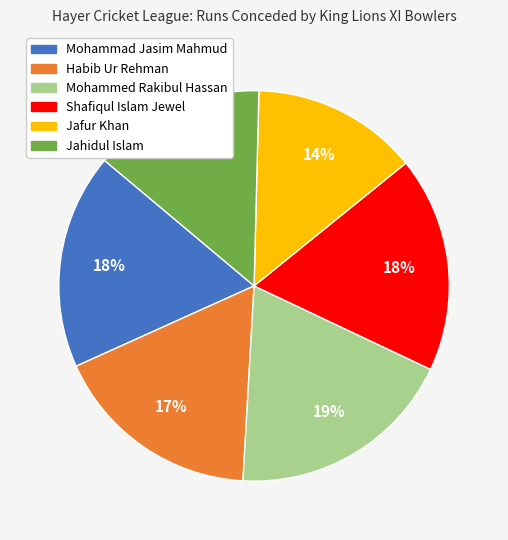

Is the sum of Mohammad Jasim Mahmud and Shafiqul Islam Jewel greater than half?

No